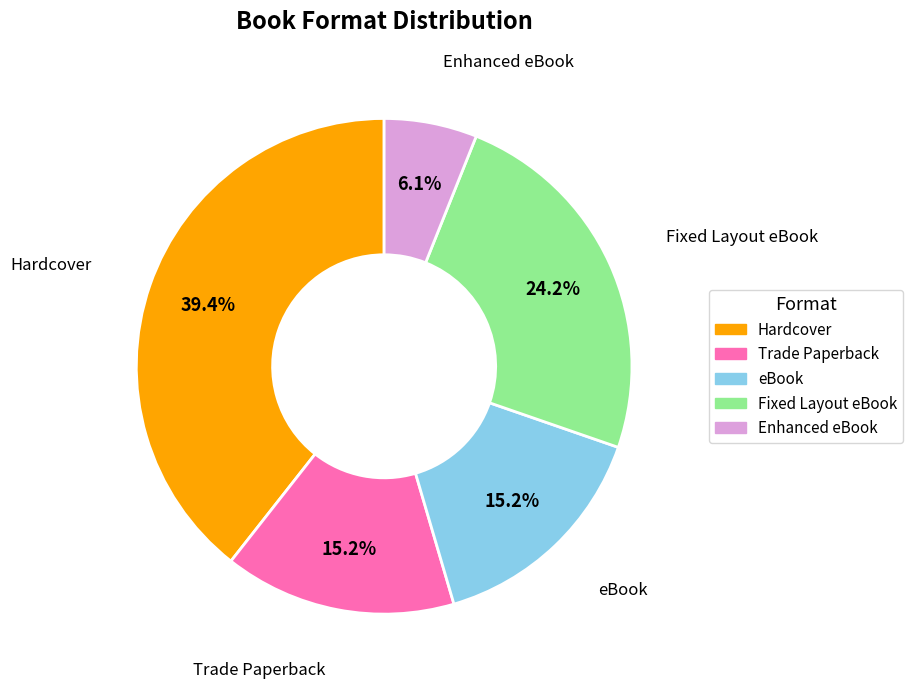

To the nearest percent, what is the combined percentage of Trade Paperback and Hardcover?

55%